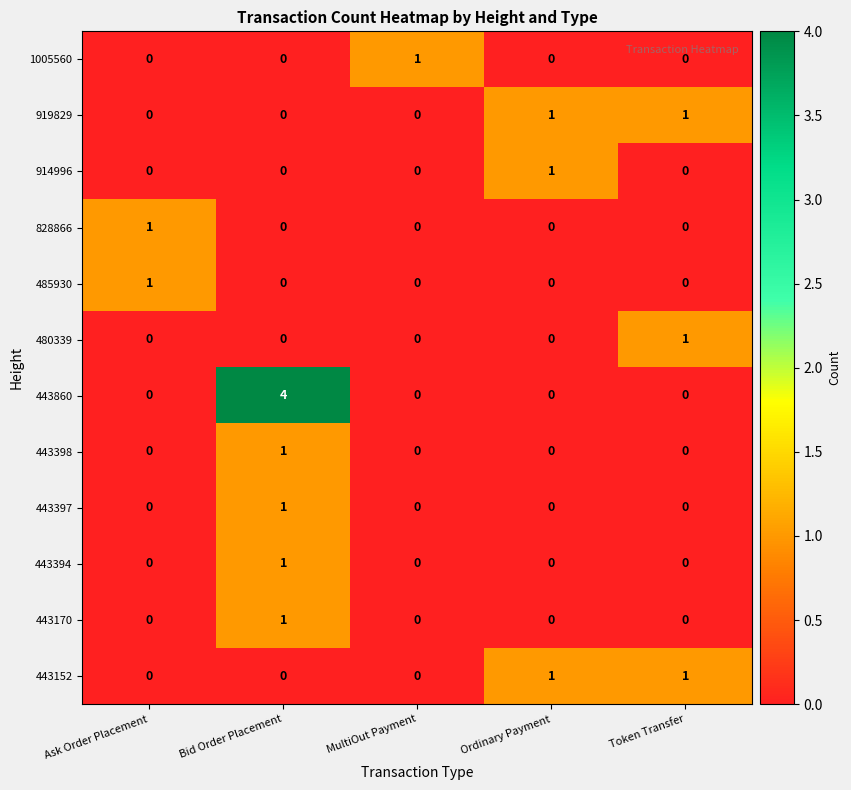

Count the 443398 values in the range 0 to 1.

5